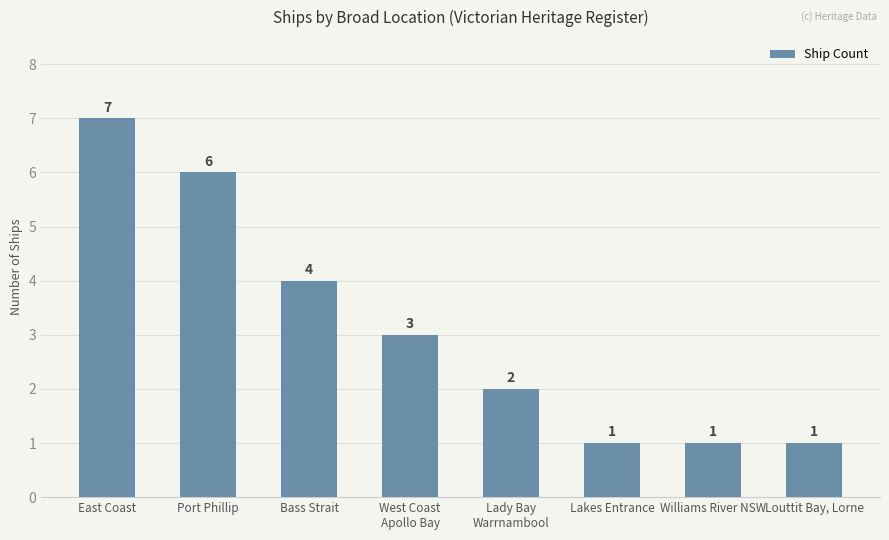

Are the bars grouped side by side (vs. stacked)?

No